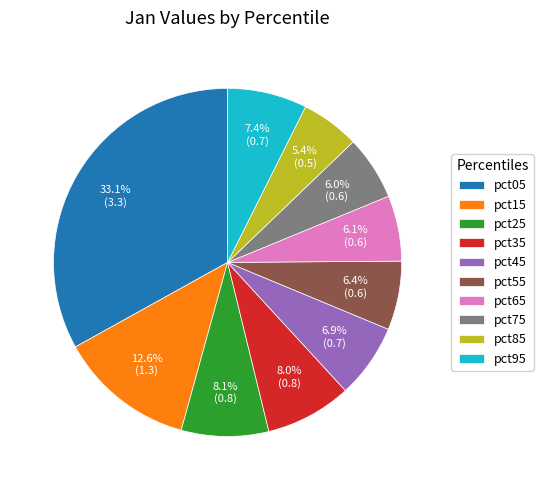

True or false: pct15 accounts for 18% of the total.

False